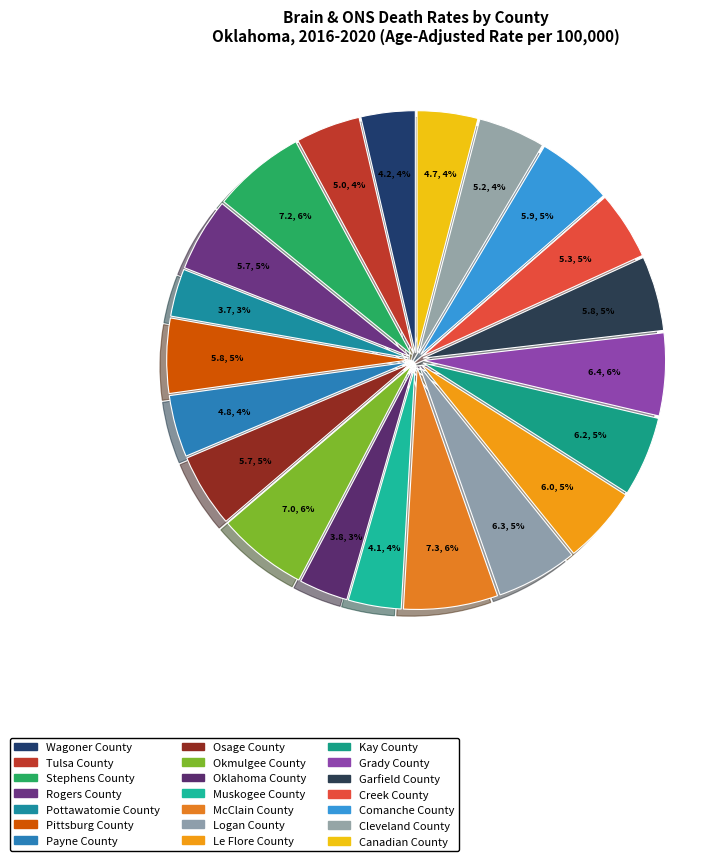

Count the number of slices in the pie.

21